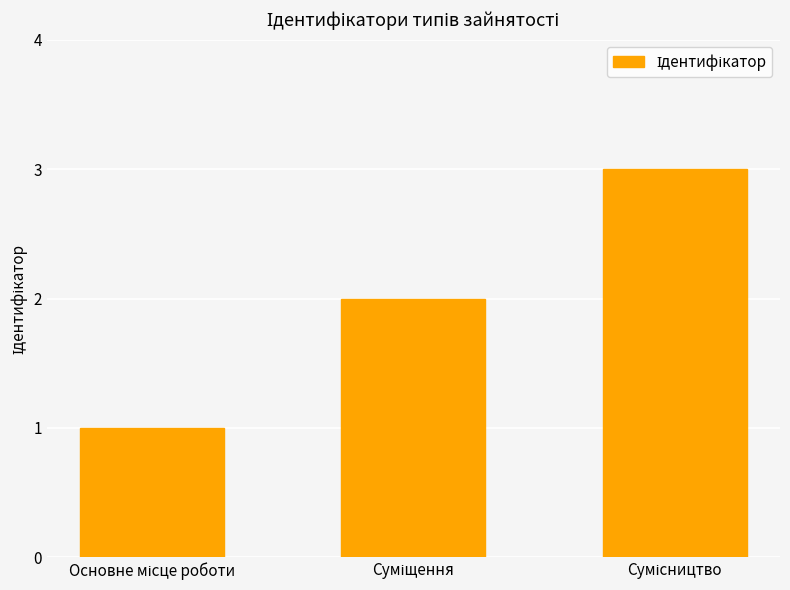

What is the maximum value shown in the chart?

3